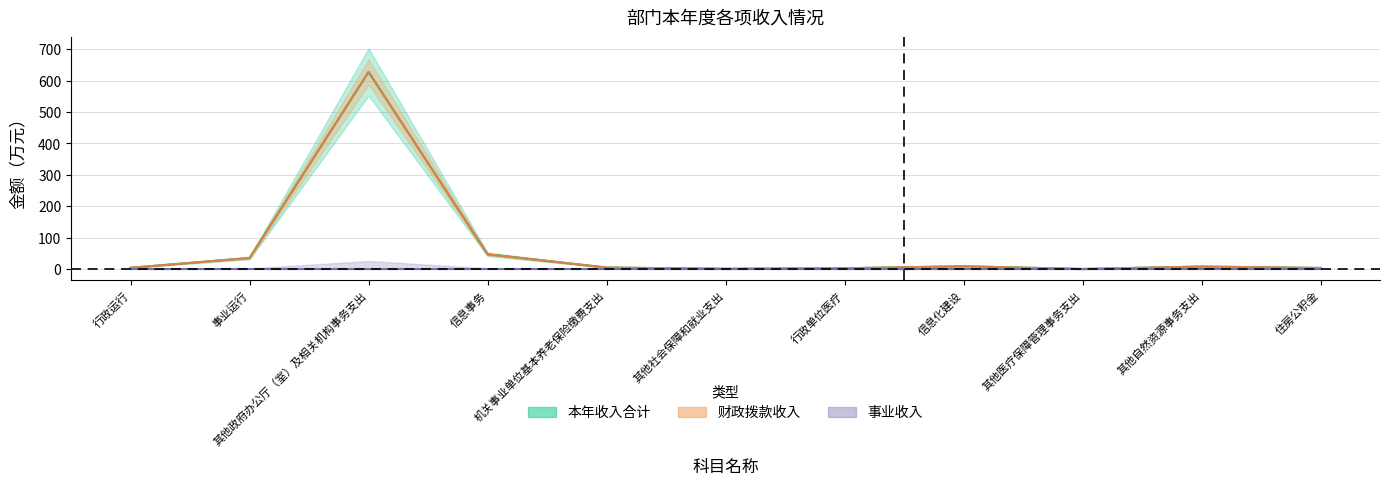

What is the difference between the maximum and minimum values in the 本年收入合计 series?

627.3